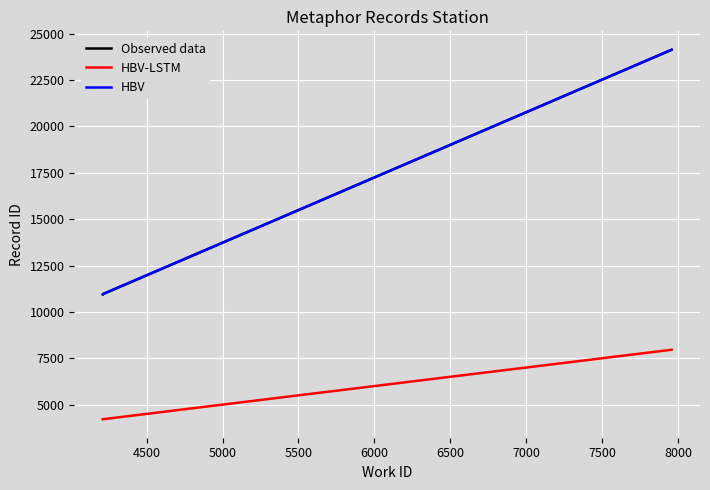

What is the sum of all HBV values?

46035